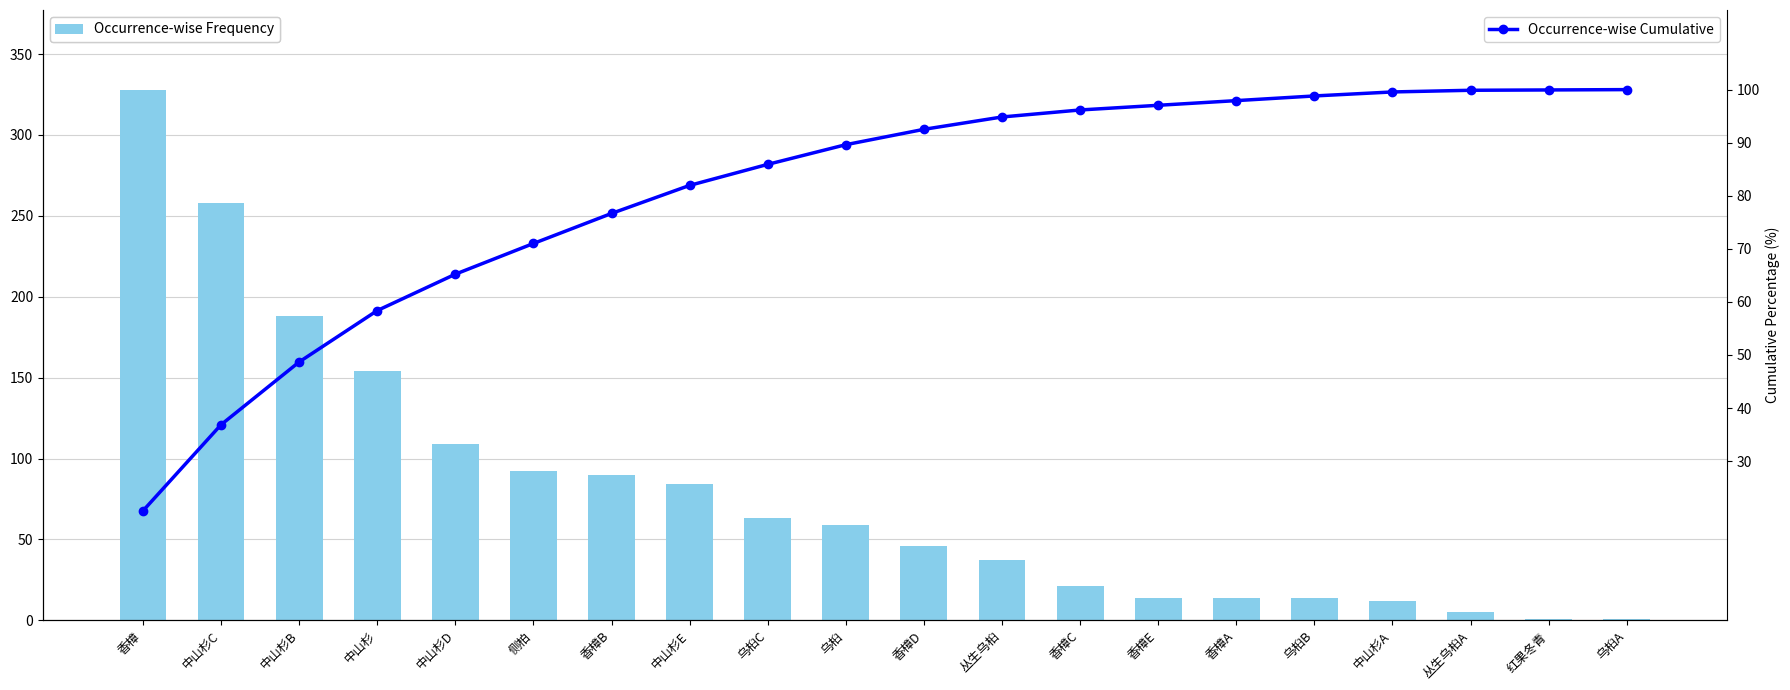

Does the chart contain stacked bars?

No